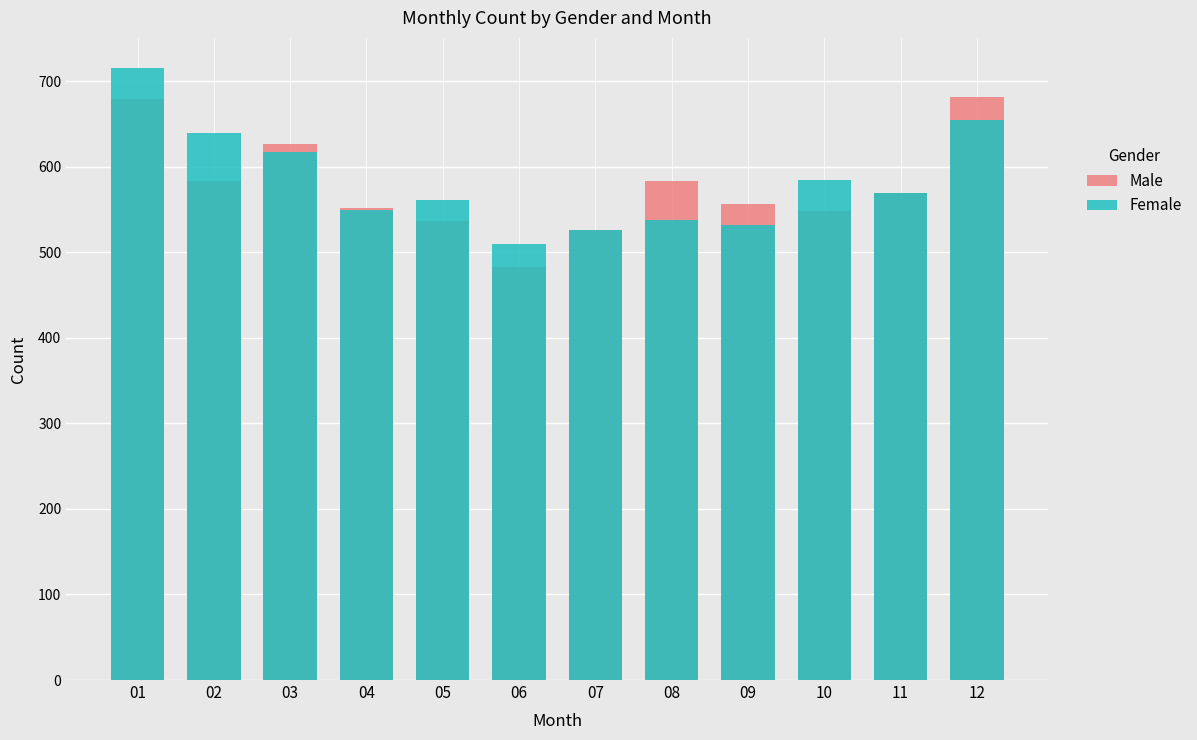

The value of Male at 09 is 766. True or false?

False